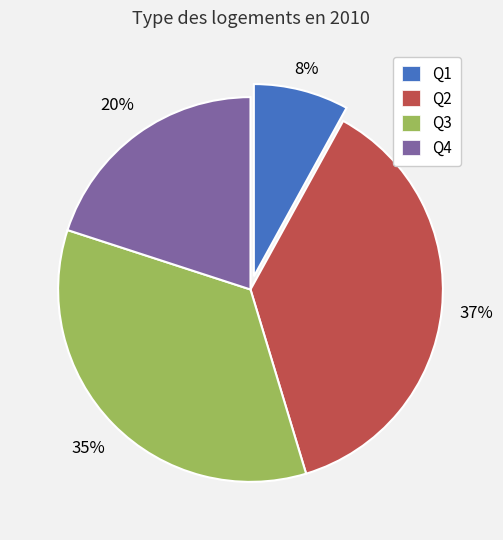

Approximately how many times larger is the value at Q4 compared to Q3?

0.6